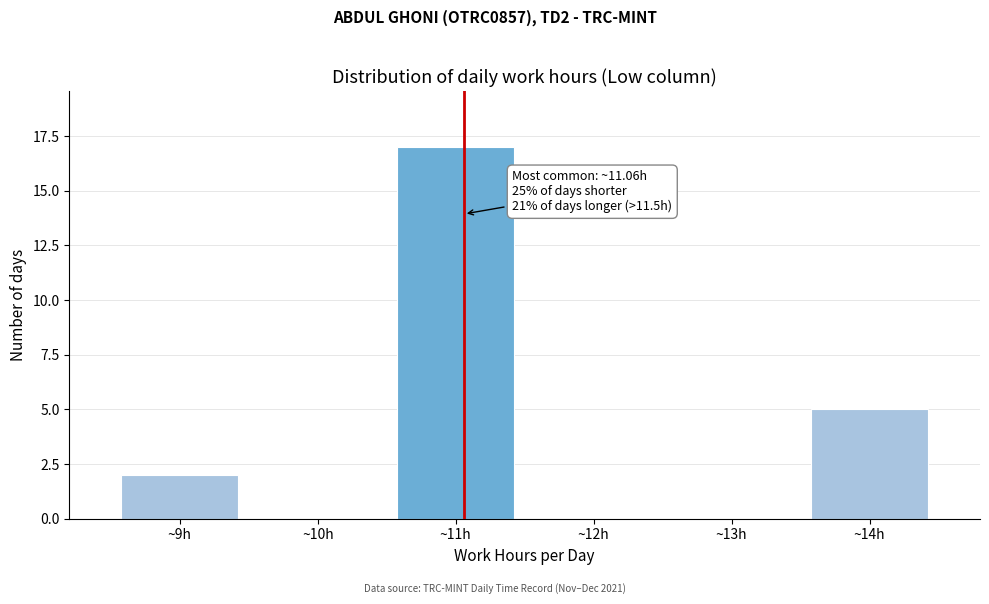

Over which range of the x-axis is the bar tallest?

10.5 to 11.5